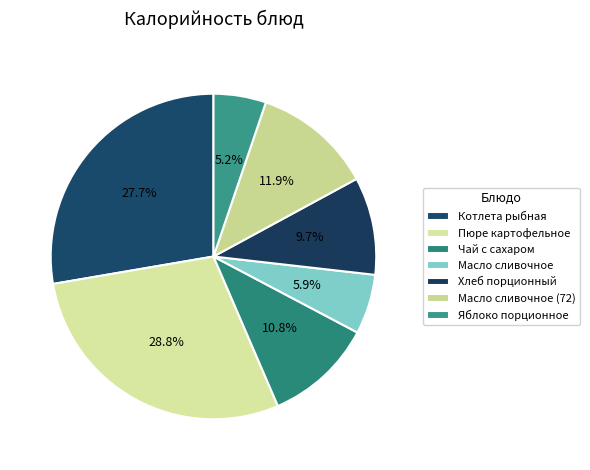

To the nearest percent, what is the combined percentage of Яблоко порционное and Хлеб порционный?

15%